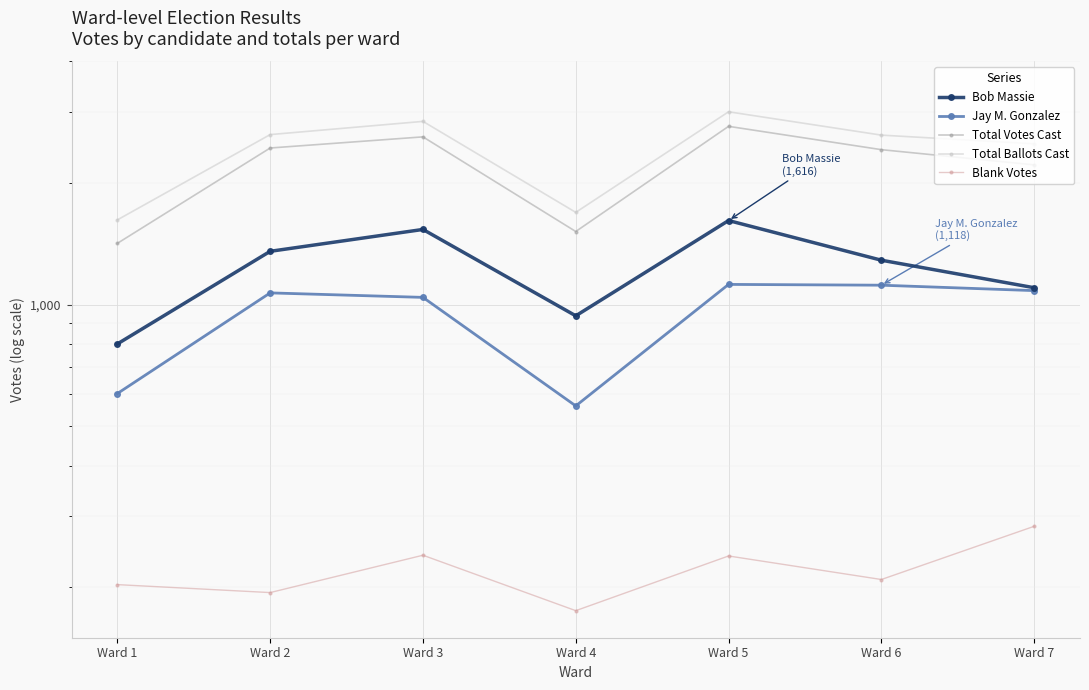

True or false: Total Ballots Cast and Blank Votes cross at least once.

False